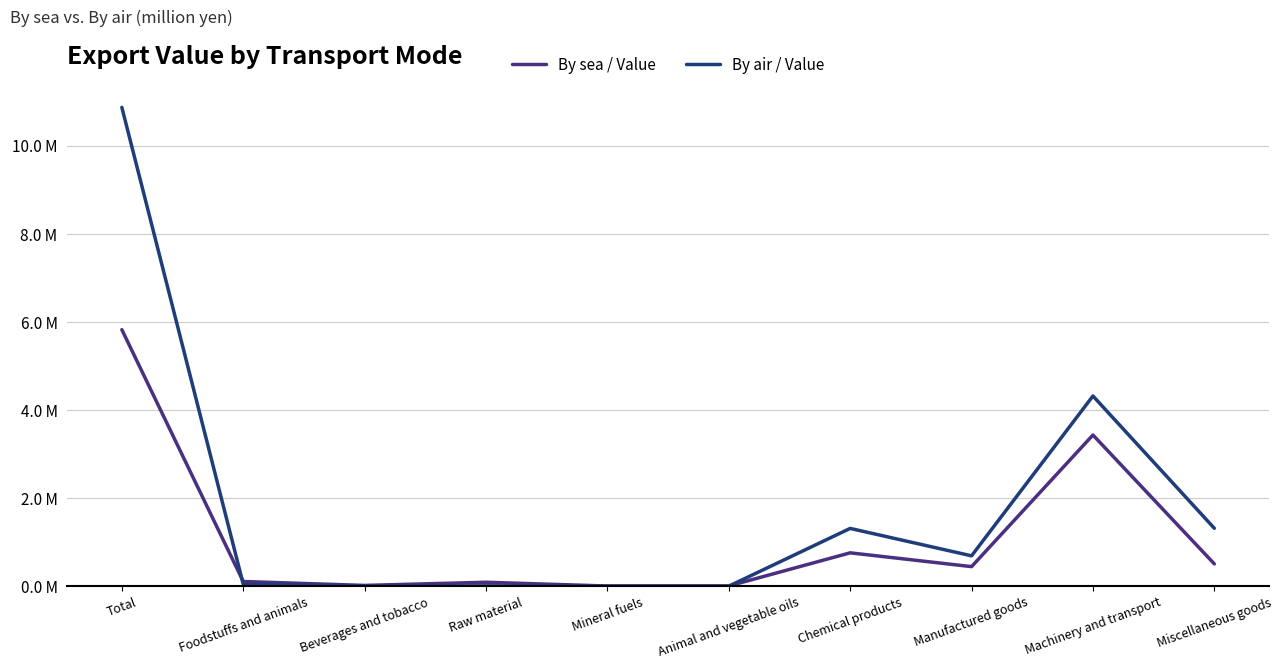

Is the value of By air / Value at Raw material greater than the value of By sea / Value at Foodstuffs and animals?

No